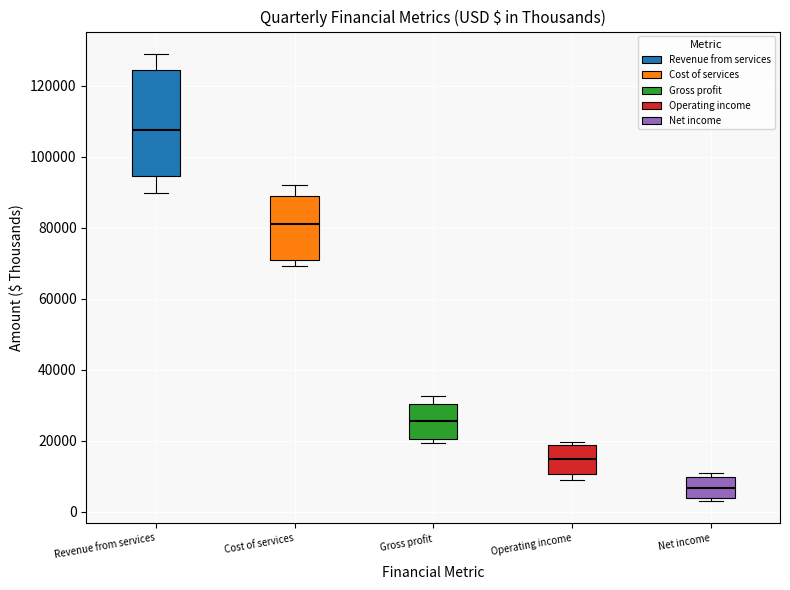

Reading left to right, transcribe this box plot: for each box, give where its median line is, the range the box spans, and where its two whiskers end, as read against the y-axis. The values are not printed on the chart, so give them approximately, as read against the axis.

Revenue from services: median 108000, box 94000 to 124000, whiskers 90000 to 130000
Cost of services: median 82000, box 72000 to 88000, whiskers 70000 to 92000
Gross profit: median 26000, box 20000 to 30000, whiskers 20000 (just below the box's lower edge) to 32000
Operating income: median 14000, box 10000 to 18000, whiskers 8000 to 20000
Net income: median 6000, box 4000 to 10000, whiskers 4000 (just below the box's lower edge) to 10000 (just above the box's upper edge)